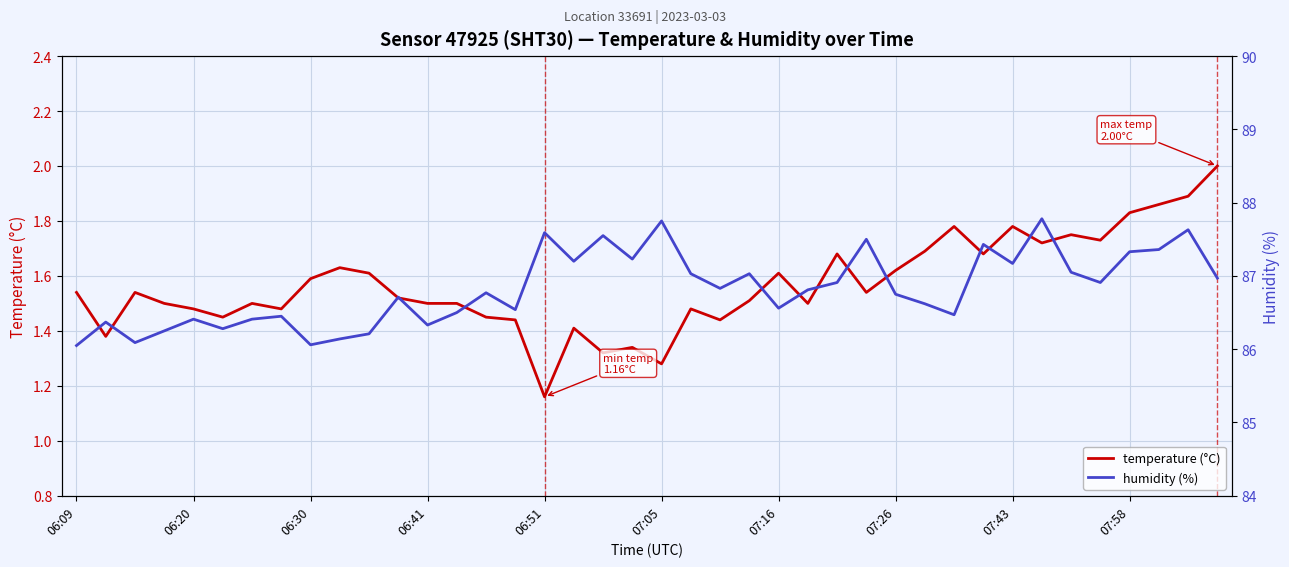

Where is temperature (°C) nearest to the value 1?

06:51